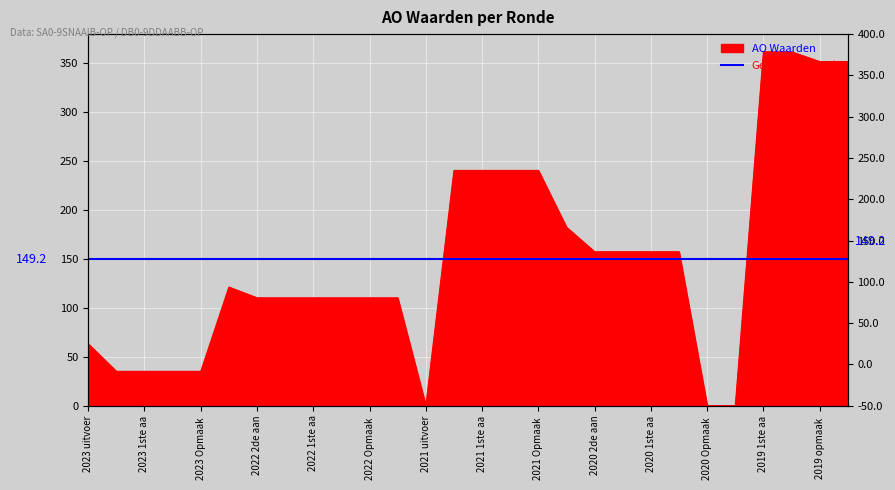

Is it true that the value at 2022 1ste aa is 110?

True